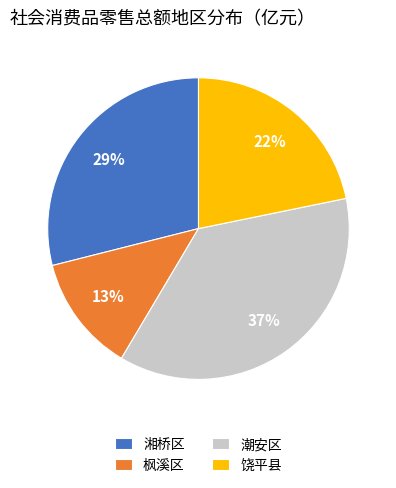

How many slices are in this pie chart?

4